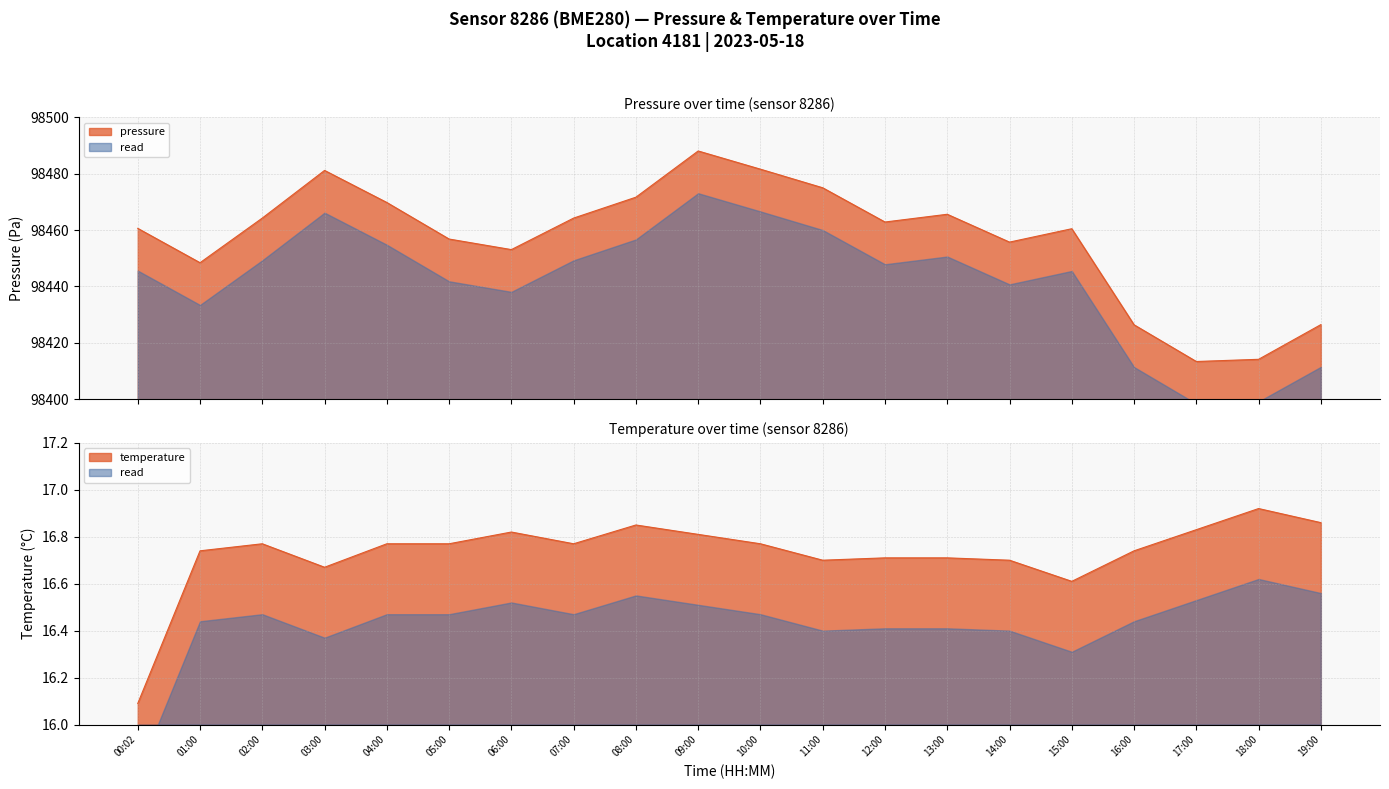

Is the value of pressure at 18:00 greater than the value of temperature at 19:00?

Yes